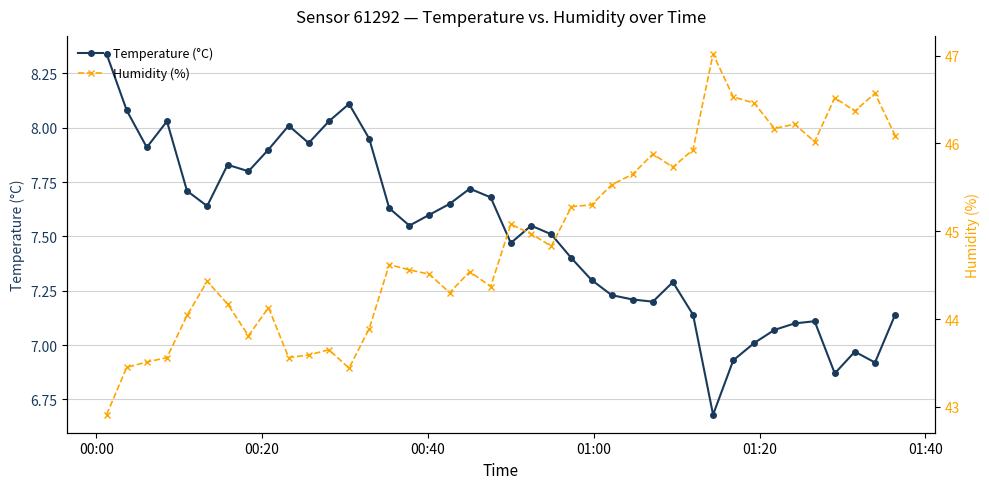

True or false: Temperature (°C) and Humidity (%) cross at least once.

False